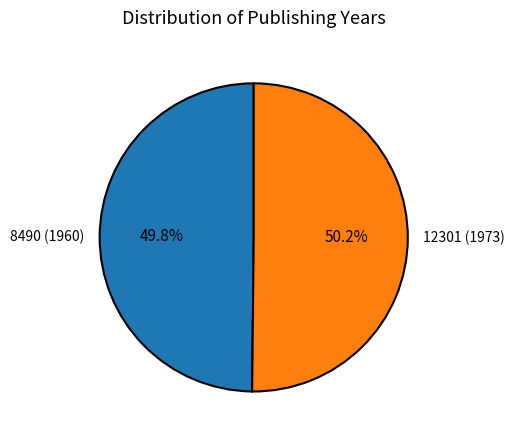

Is it true that 8490 (1960) is 50% of the pie?

True